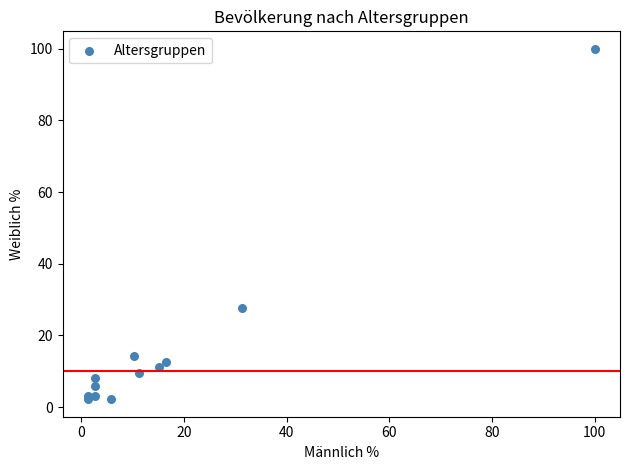

What Y value in the scatter plot is closest to 51?

27.6